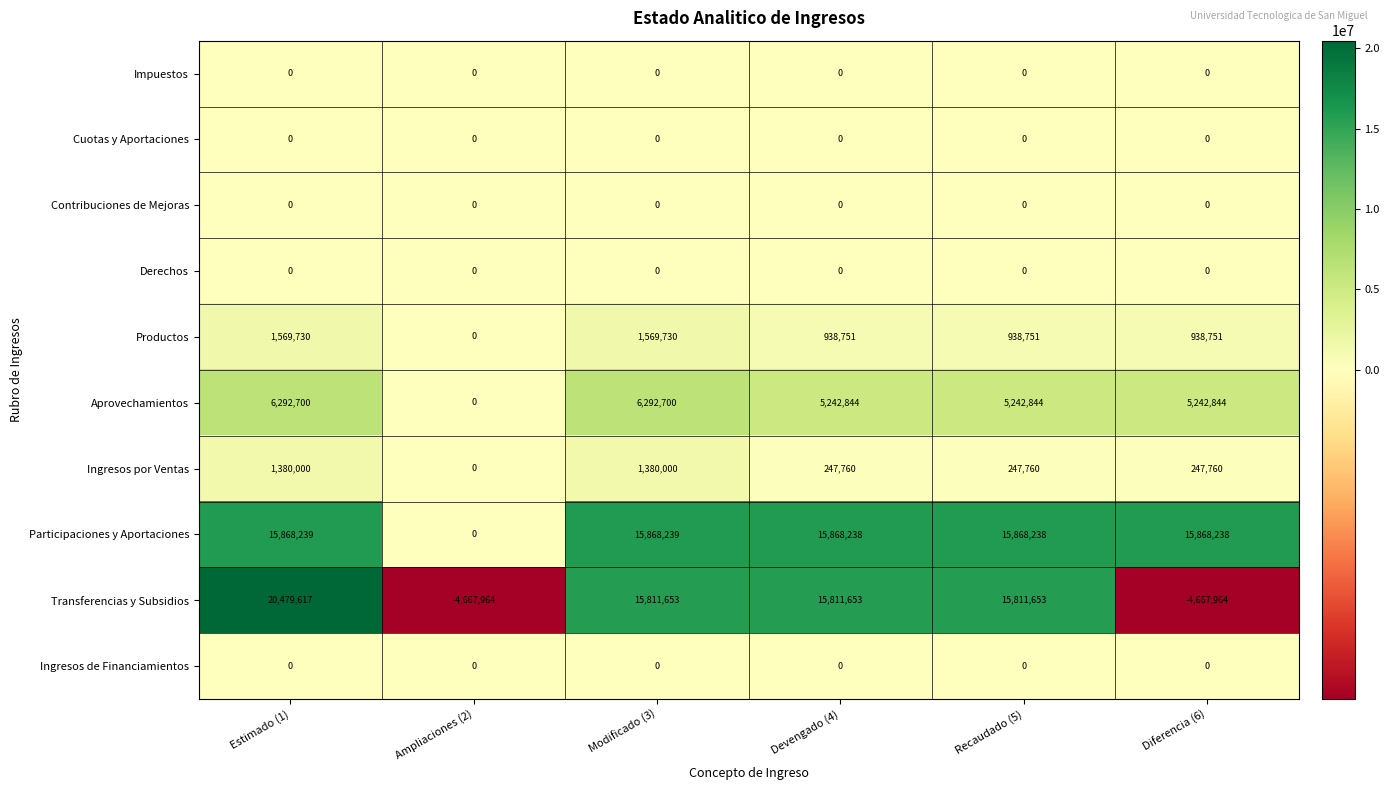

What is the greatest value displayed?

20479617